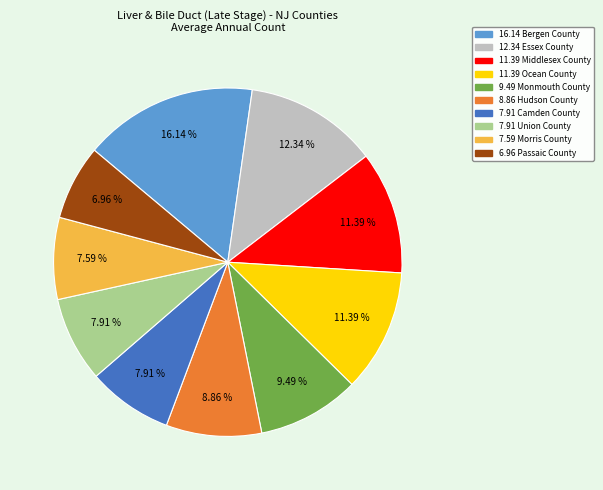

Which has a higher value, 7.59 Morris County or 6.96 Passaic County?

7.59 Morris County